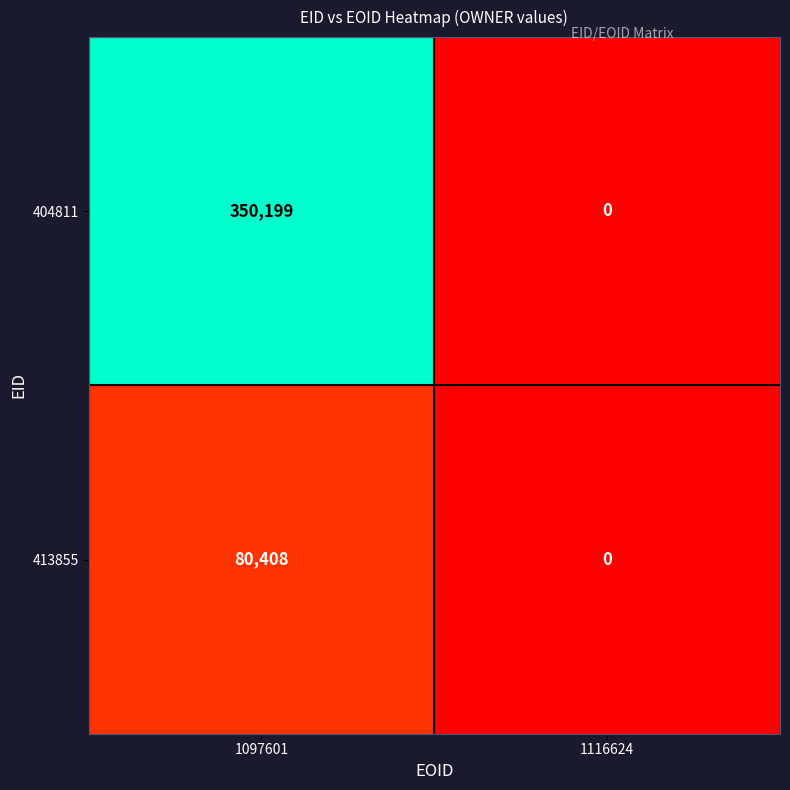

Rank the series by their average value, from lowest to highest.

413855, 404811